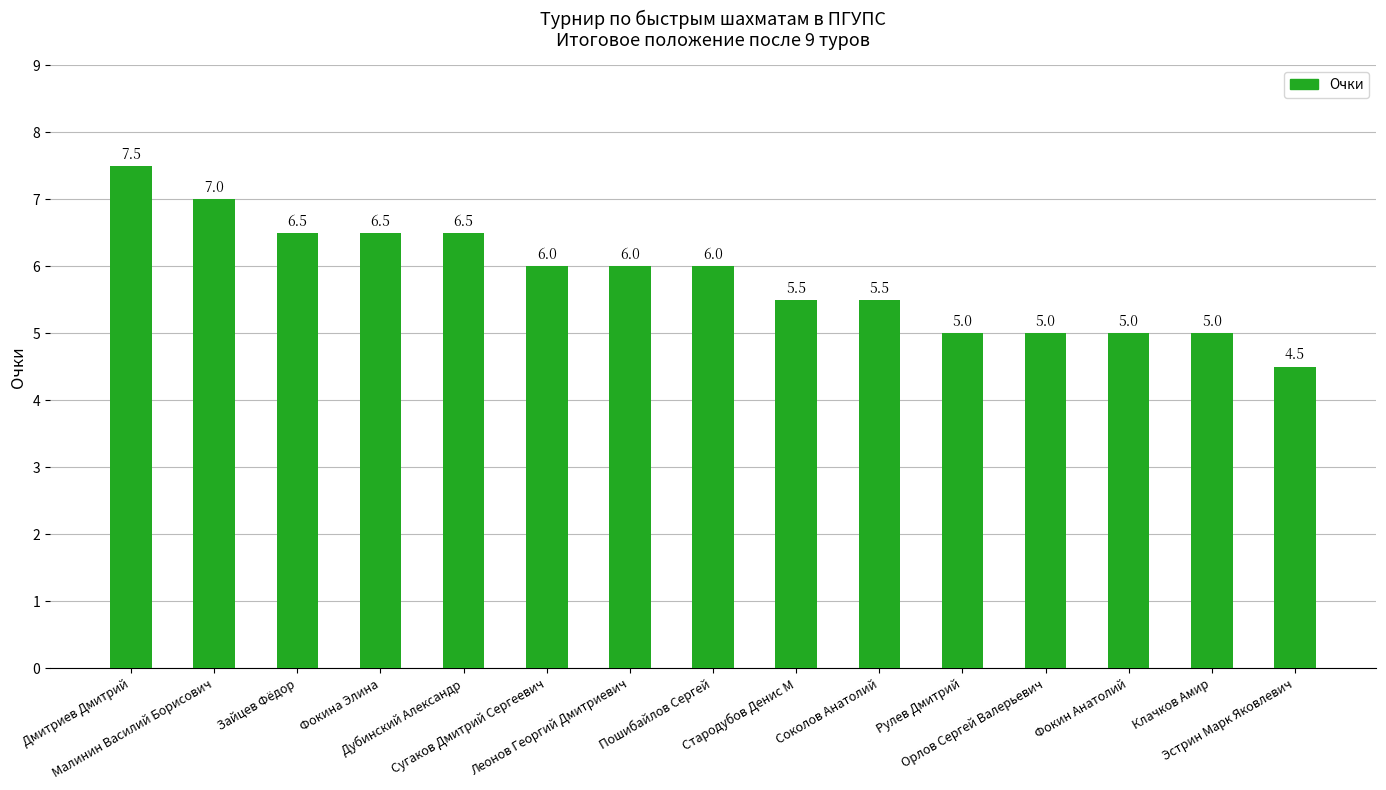

Does the chart contain any negative values?

No